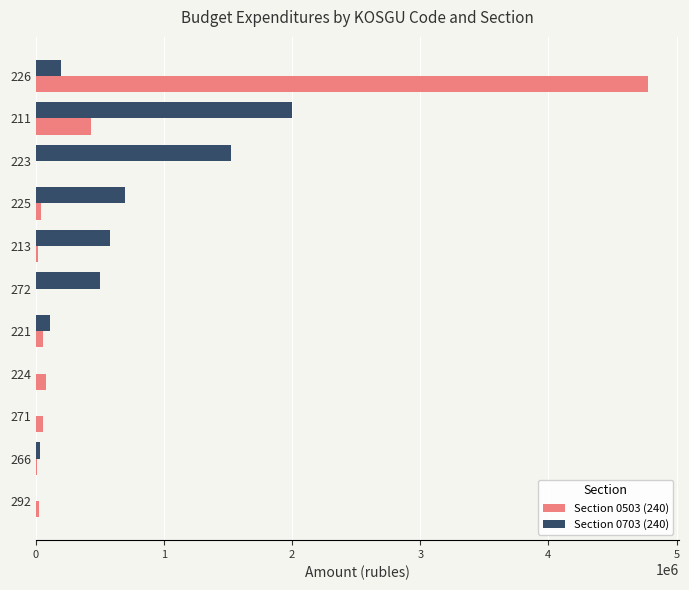

Is the value of Section 0703 (240) at 213 greater than the value of Section 0503 (240) at 223?

Yes